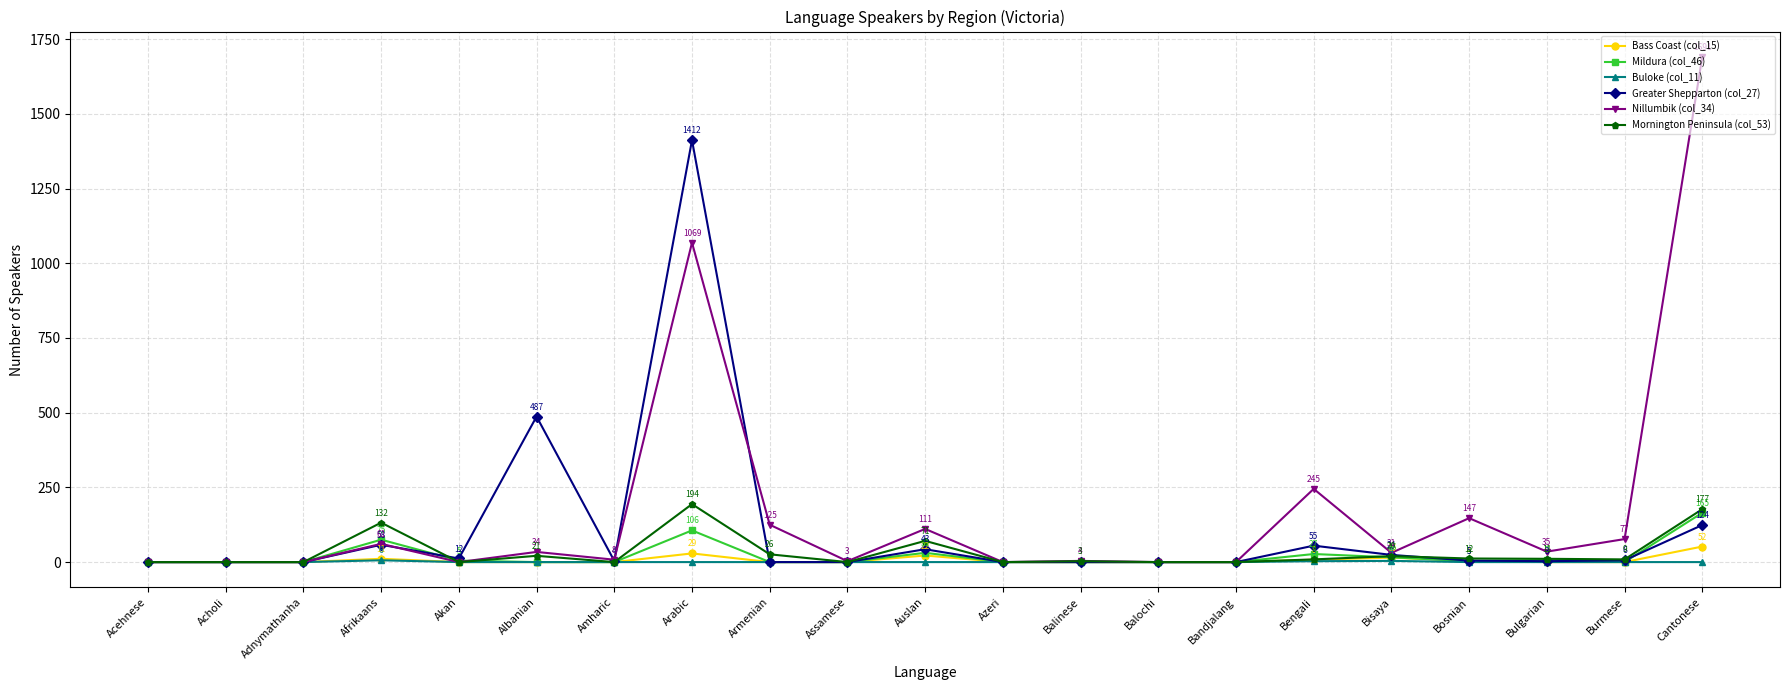

How many data points in Greater Shepparton (col_27) are less than 4?

10